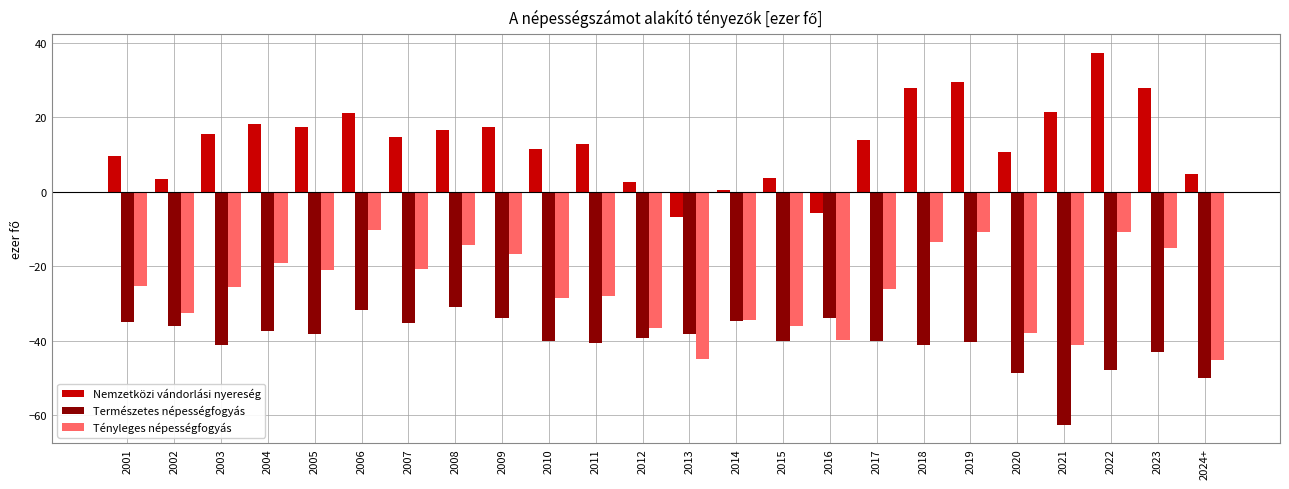

What is the value of the Tényleges népességfogyás bar at the 7th from the left?

-20.8